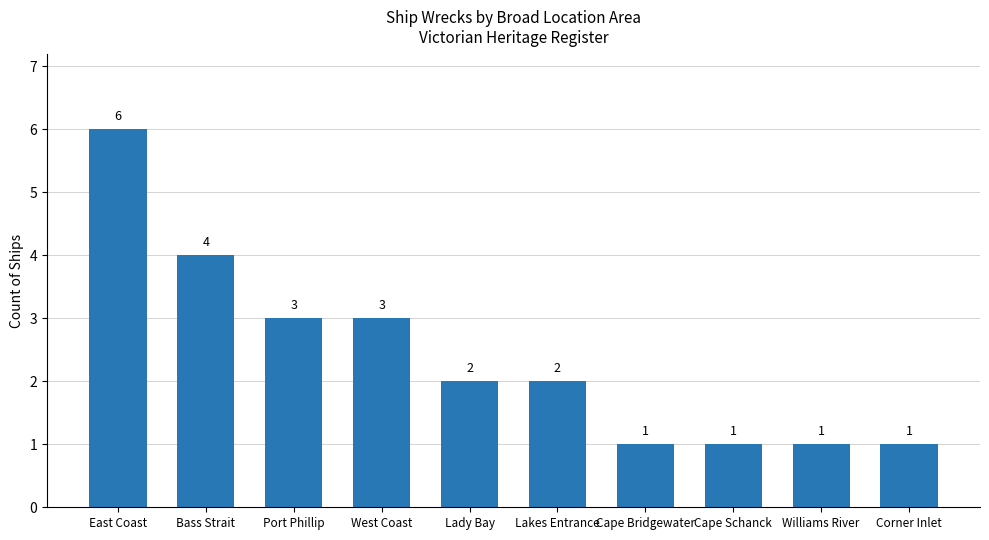

What is the smallest value displayed?

1